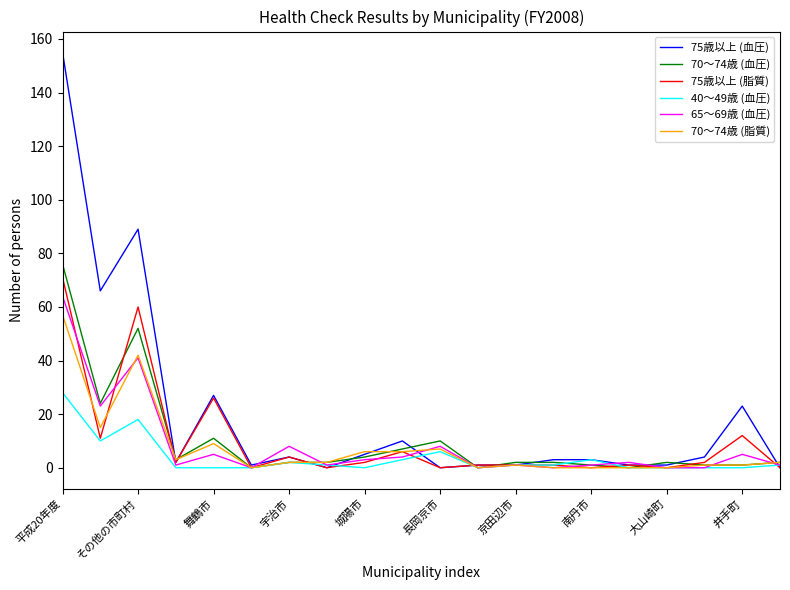

Which series has the largest total across all categories?

75歳以上 (血圧)